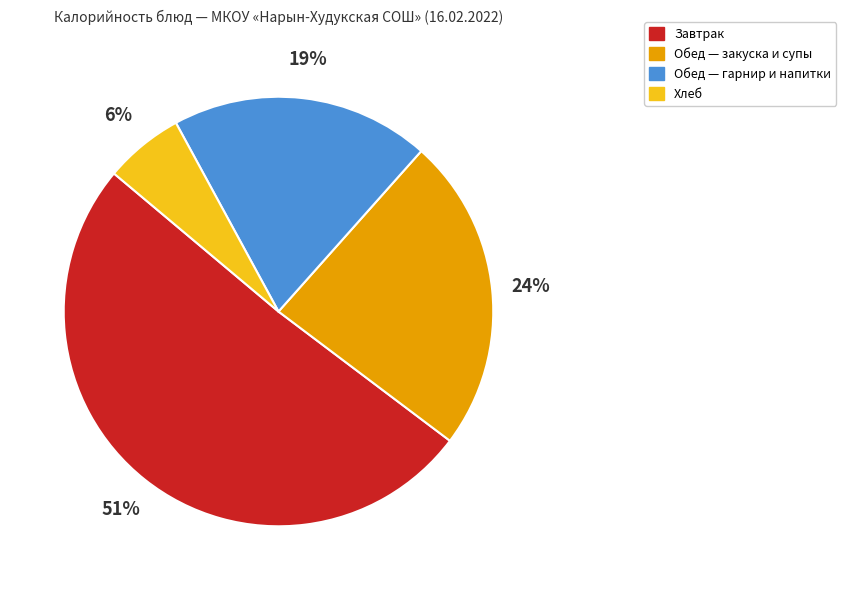

Which has a higher value, Обед — закуска и супы or Завтрак?

Завтрак